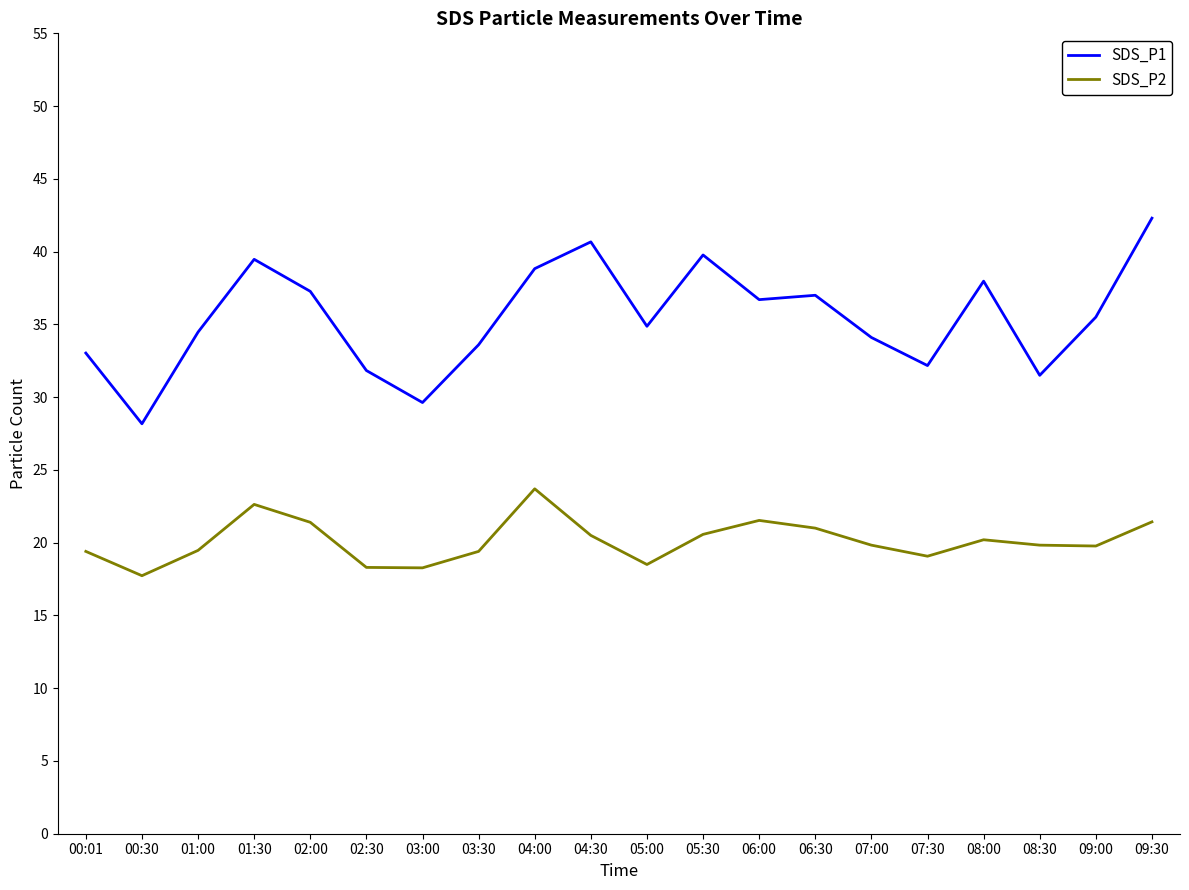

True or false: SDS_P2 and SDS_P1 intersect in this chart.

False